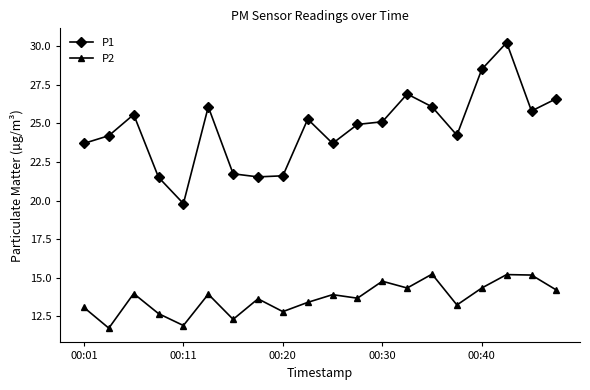

What is the sum of all P1 values?

493.0